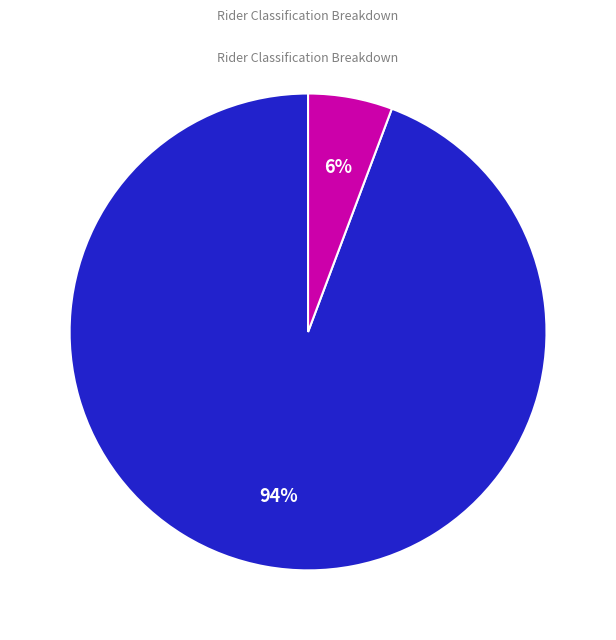

Does Open represent more than half of the total?

Yes